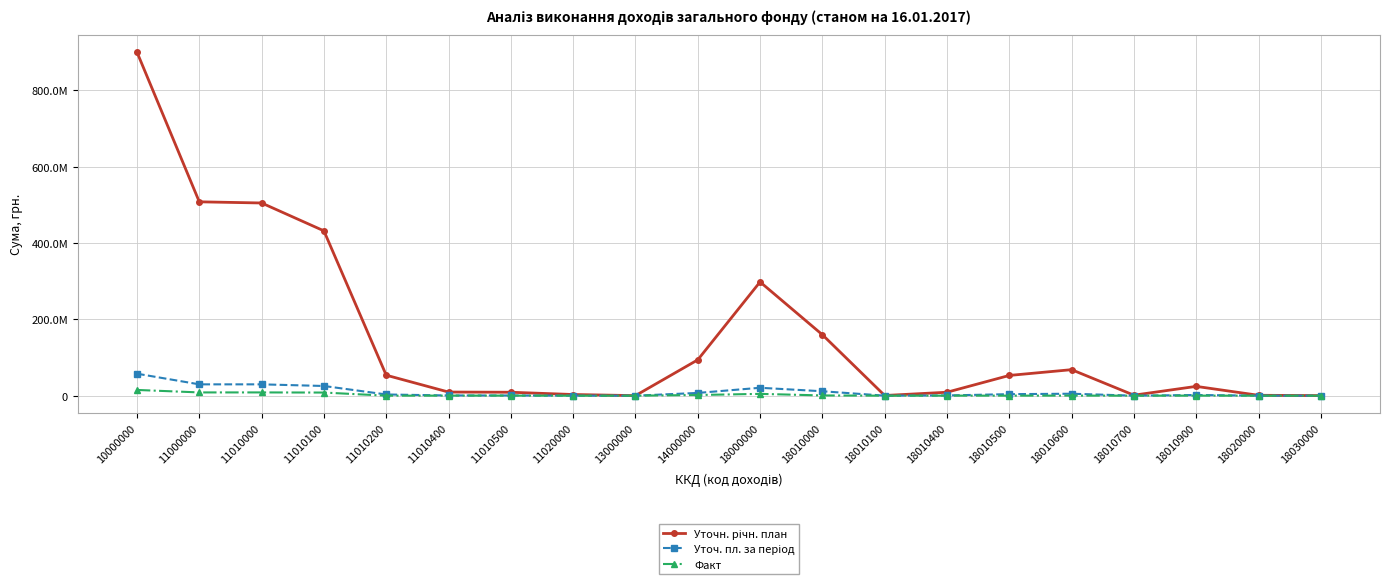

Reading left to right, list all the values displayed in this chart.

Уточн. річн. план: 900277000.0	508105000.0	505050000.0	432000000.0	53700000.0	9500000.0	9000000.0	3055000.0	137000.0	93910000.0	298125000.0	159791000.0	462000.0	9020000.0	53035000.0	68185000.0	1320000.0	24360000.0	1024000.0	170000.0
Уточ. пл. за період: 57619830.0	29700000.0	29700000.0	25404217.0	3157885.0	558658.0	529255.0	0.0	300.0	7200000.0	20719530.0	11585000.0	50000.0	600000.0	3981250.0	5118750.0	20000.0	1800000.0	64000.0	11000.0
Факт: 15026772.2	8535432.8	8535432.8	8179709.8	17260.1	149112.3	188536.0	0.0	0.0	1750664.4	4740674.9	593986.2	406.8	119836.3	105570.0	207380.1	13339.1	141669.5	6200.0	6383.0